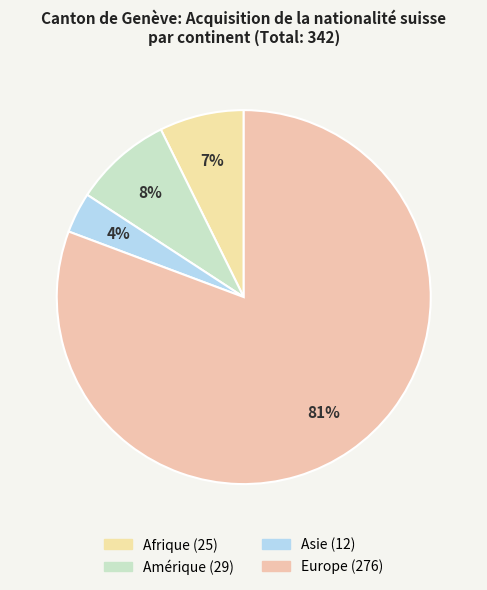

How many segments does this pie chart have?

4